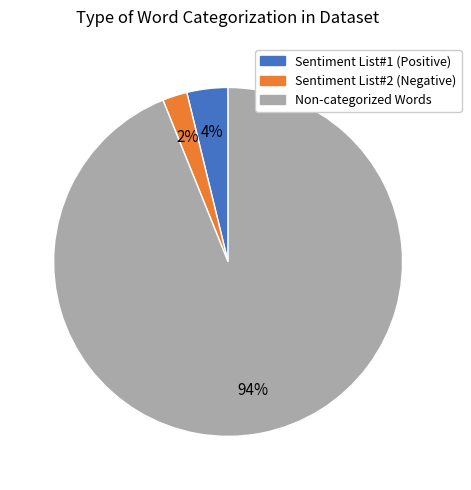

Between Non-categorized Words and Sentiment List#2 (Negative), which is larger?

Non-categorized Words